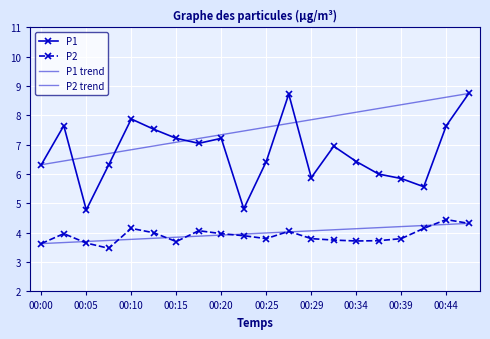

List the series in order of their peak value, highest first.

P1, P2